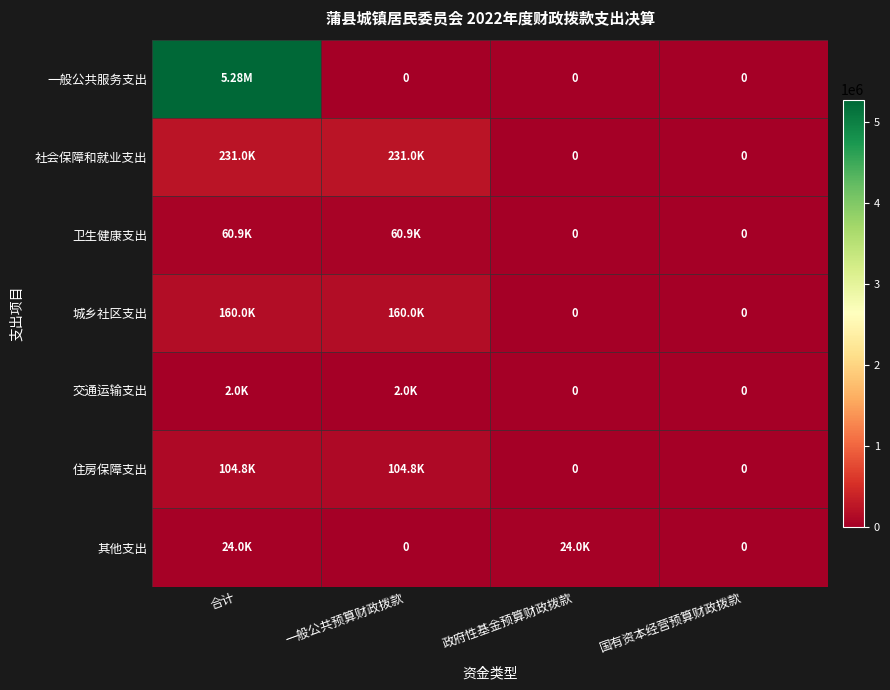

What is the total value across all series at 政府性基金预算财政拨款?

23968.0